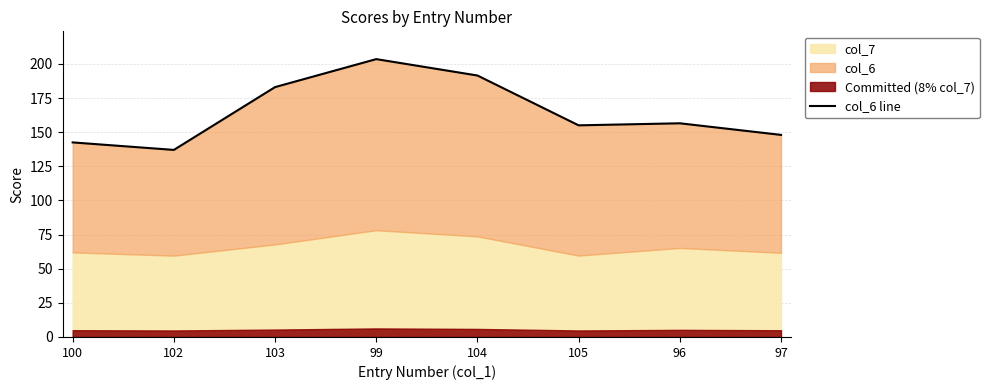

What is the difference between the maximum and second lowest values?

61.0